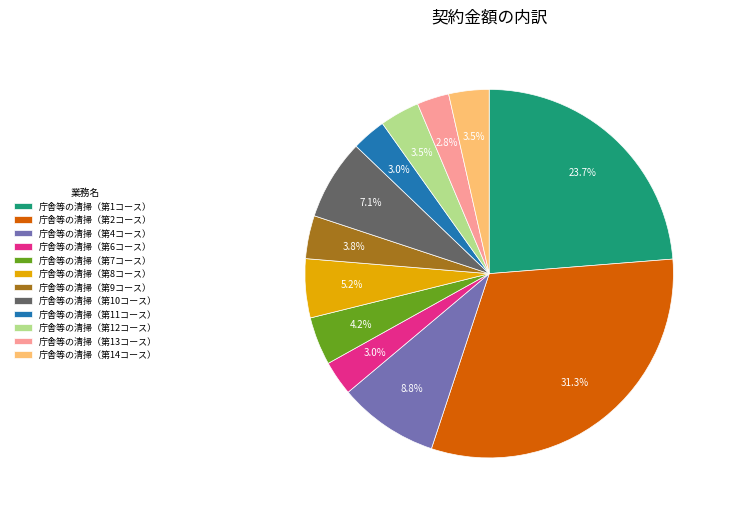

What portion of the pie excludes 庁舎等の清掃（第6コース）?

97.0%